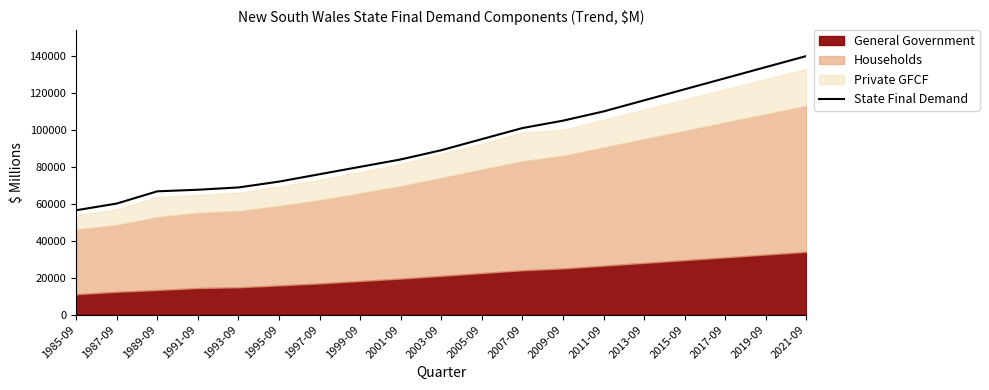

The value at 1989-09 is 112570. True or false?

False